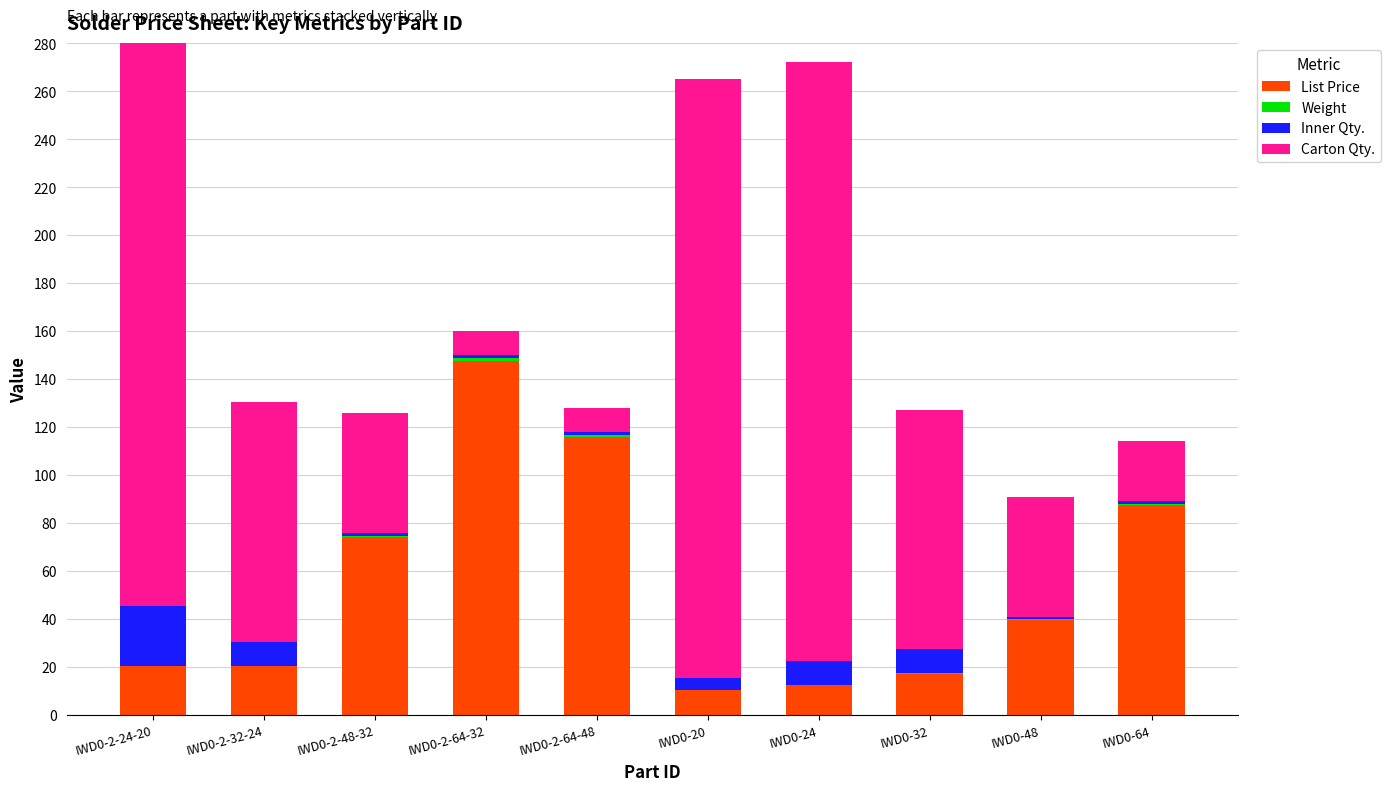

Which category has the lowest value across all series?

IWD0-20